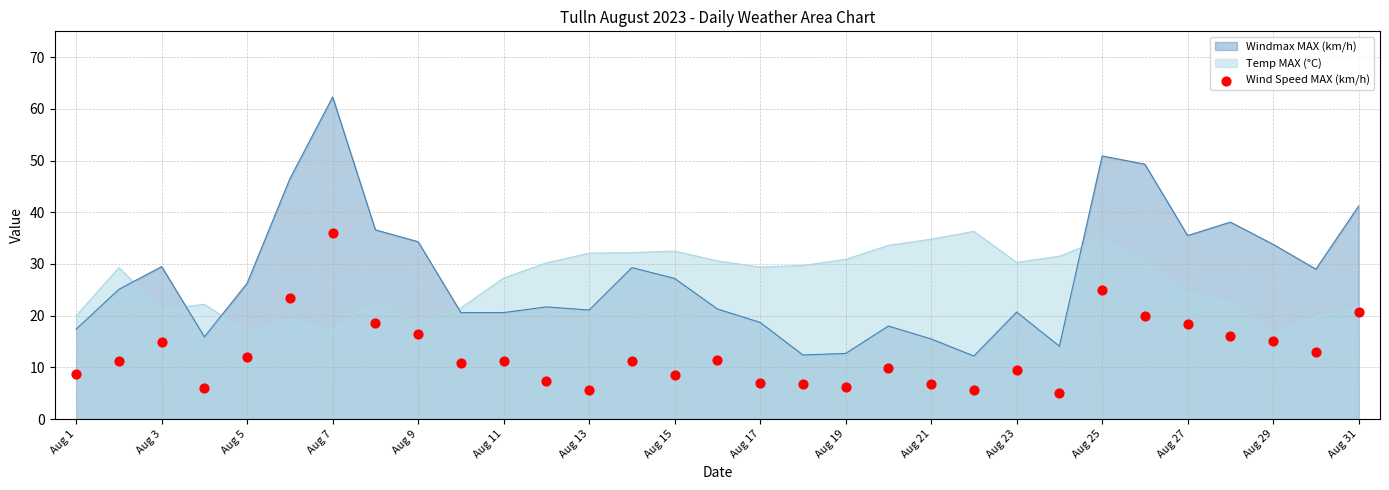

Which category has the highest value in the Windmax MAX (km/h) series?

Aug 7